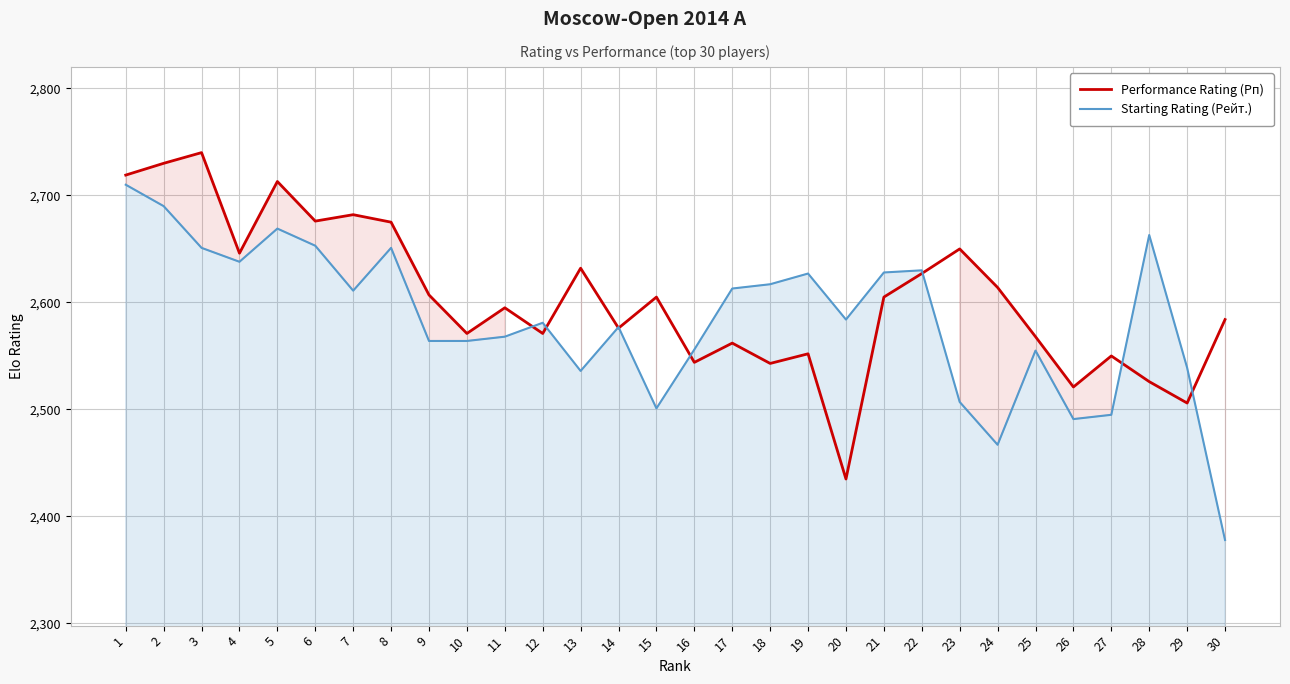

What is the average value of the Performance Rating (Рп) series?

2604